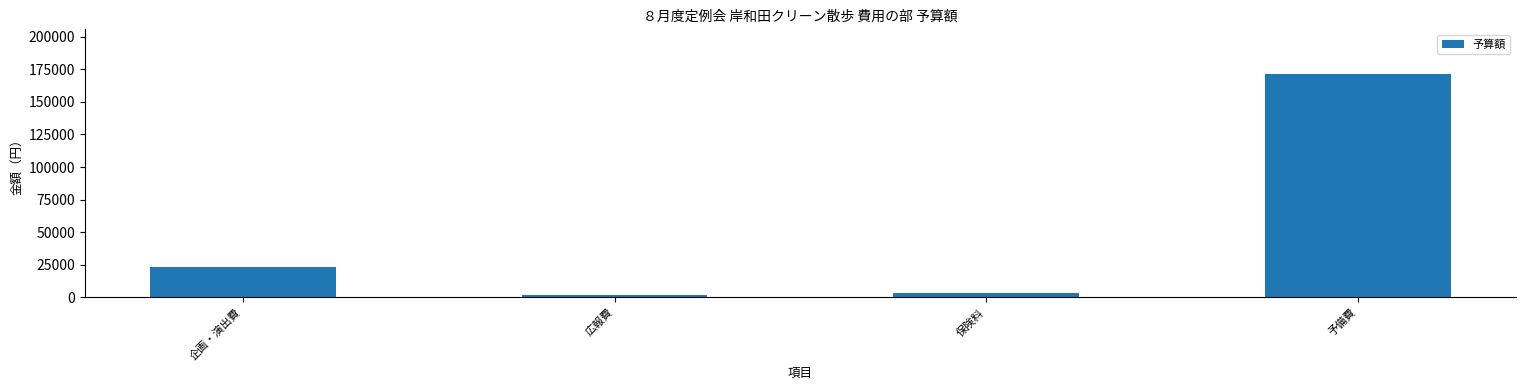

Between 保険料 and 予備費, which is larger?

予備費